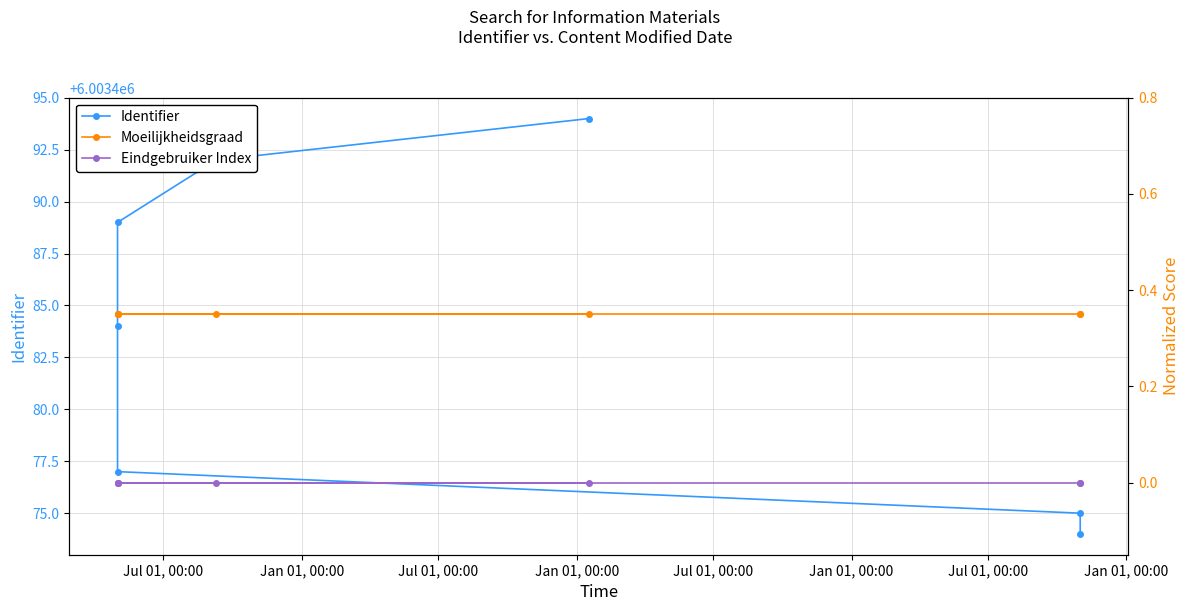

What is the total value across all series at Jul 01, 00:00?

6003474.3